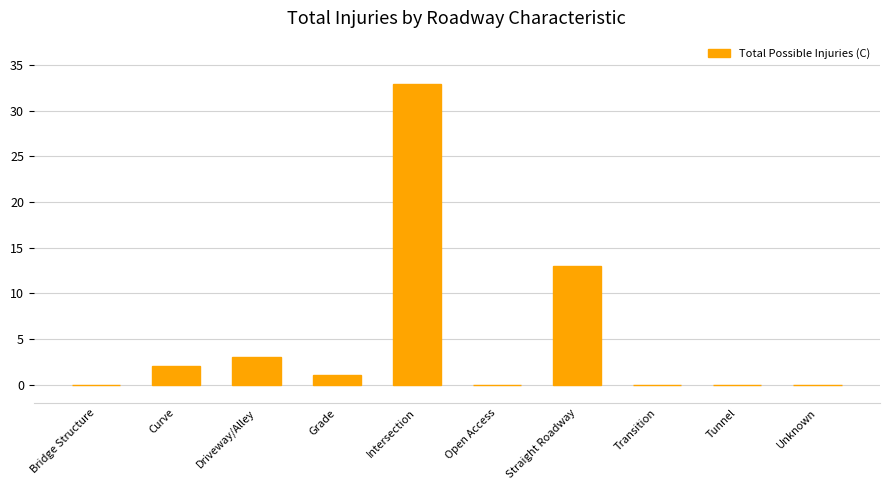

Between Grade and Driveway/Alley, which is larger?

Driveway/Alley